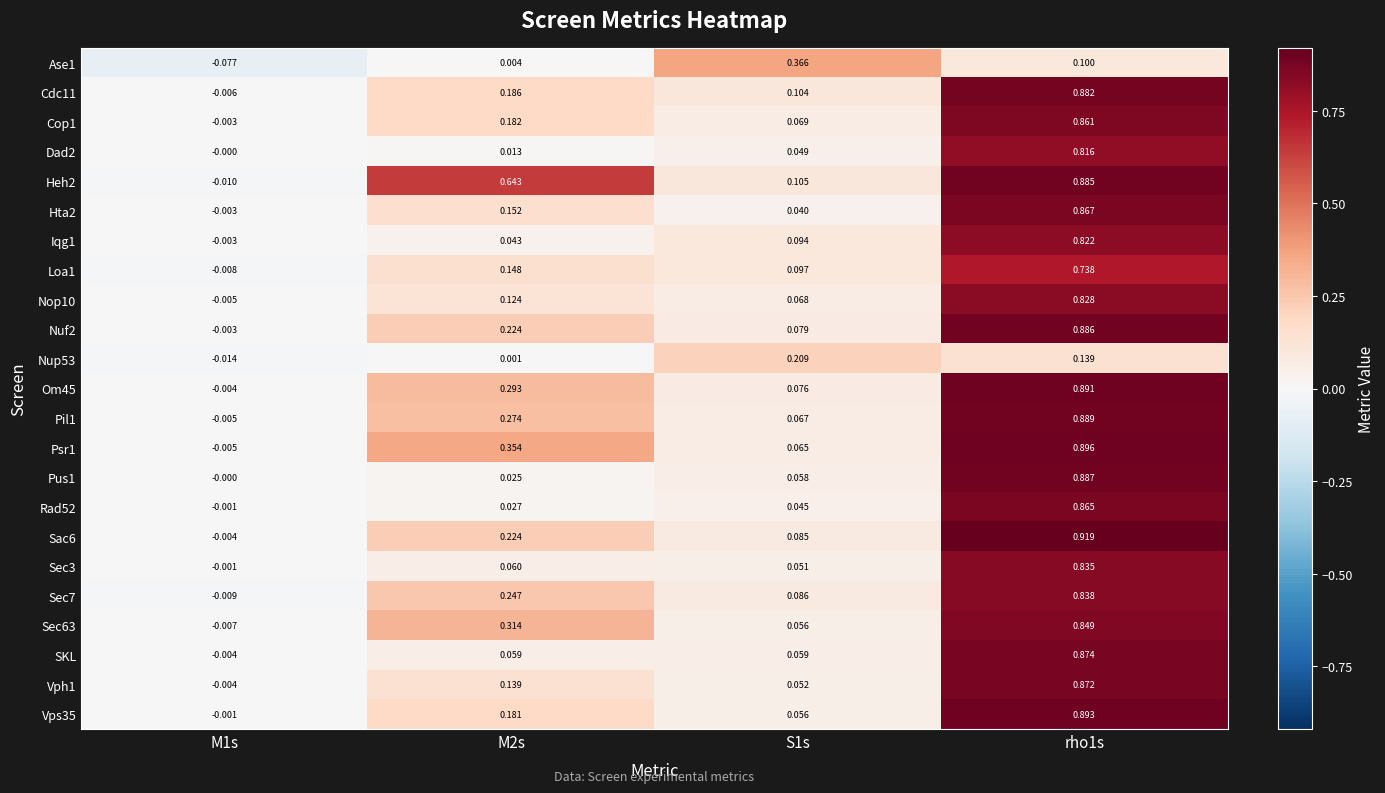

Is the value of Rad52 at M1s greater than the value of Heh2 at M2s?

No